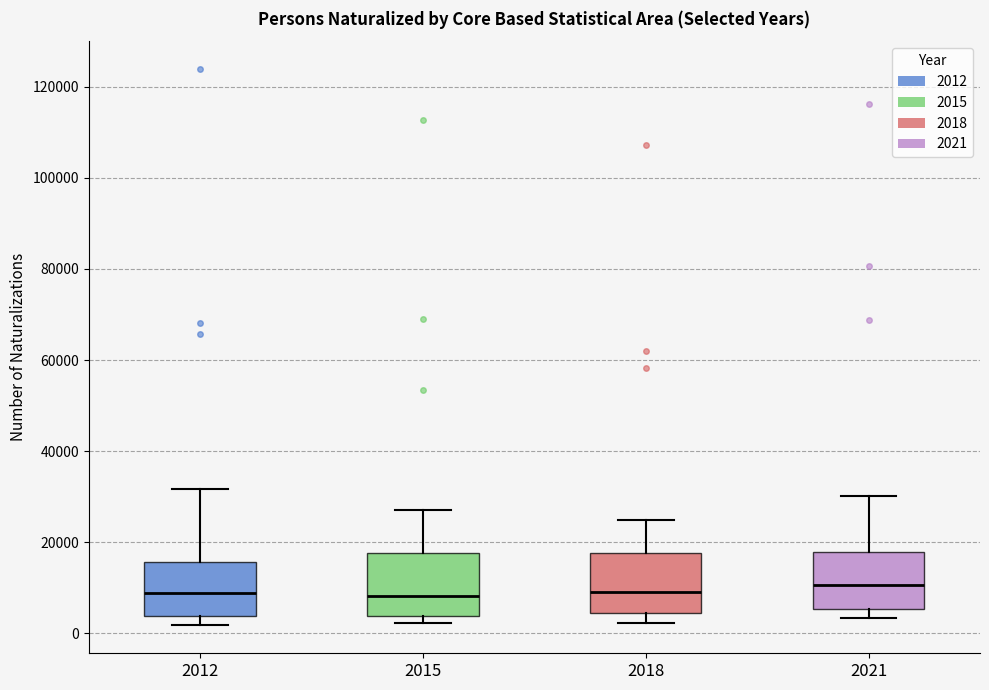

Reading left to right, read every box against the y-axis: the position of its median line, the range the box covers, and the ends of its whiskers. The values are not printed on the chart, so give them approximately, as read against the axis.

2012: median 8000, box 4000 to 16000, whiskers 2000 to 32000
2015: median 8000, box 4000 to 18000, whiskers 2000 to 28000
2018: median 10000, box 4000 to 18000, whiskers 2000 to 24000
2021: median 10000, box 6000 to 18000, whiskers 4000 to 30000